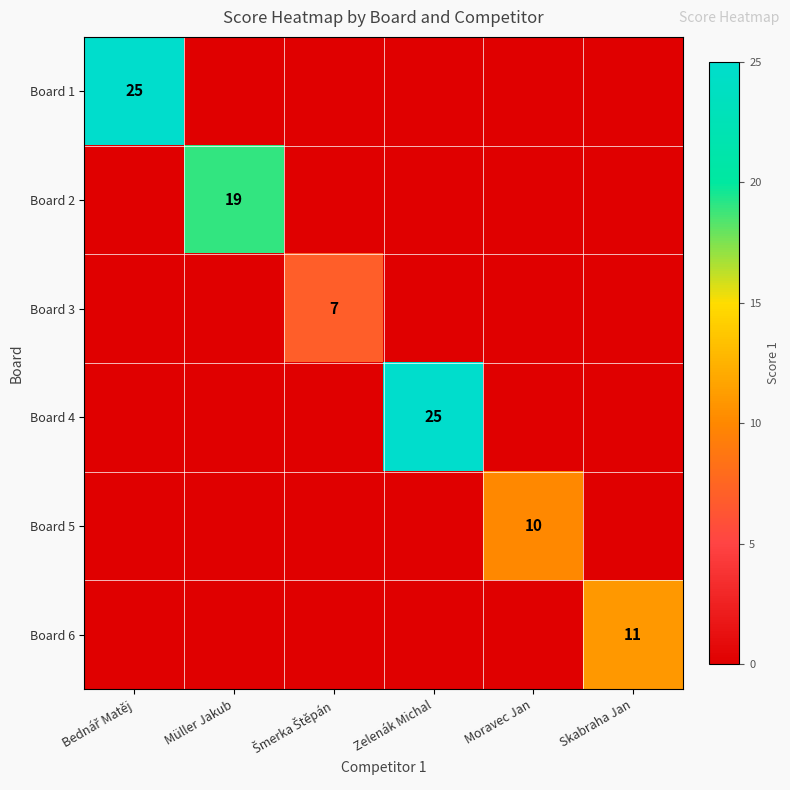

What is the spread (max minus min) of values at Bednář Matěj?

25